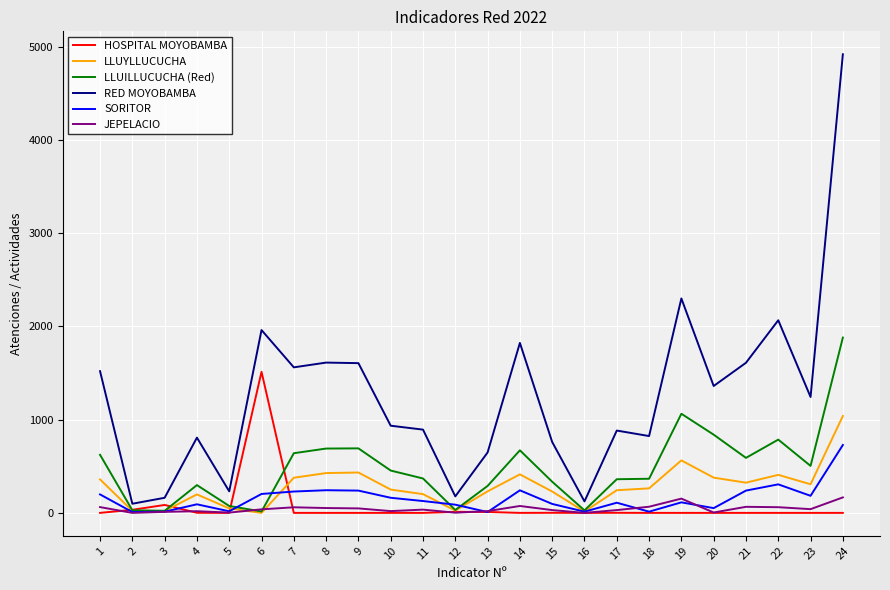

What is the difference between the second highest and minimum values in the LLUILLUCUCHA (Red) series?

1048